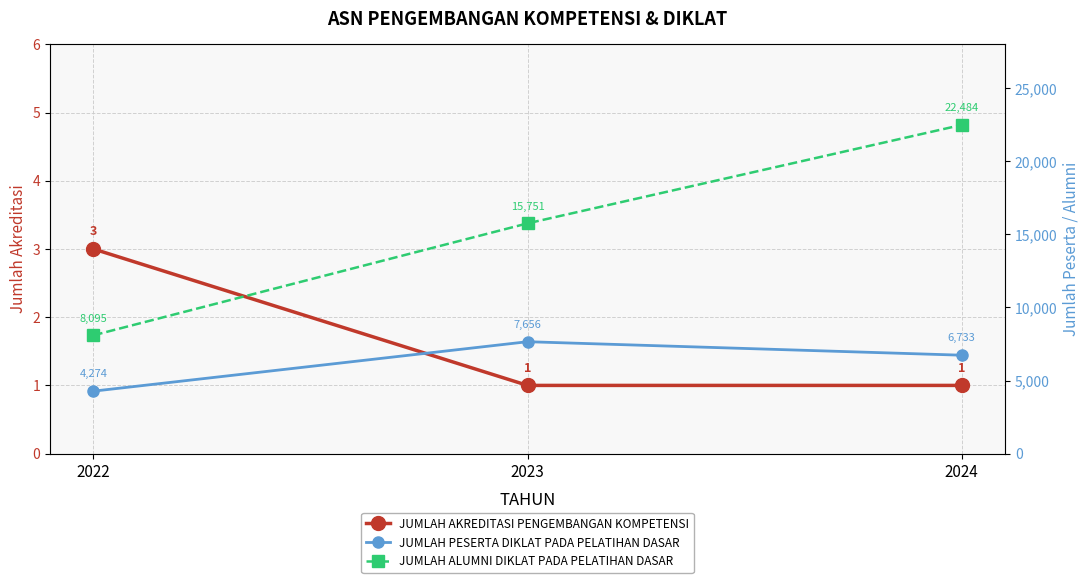

Which category has the highest value across all series?

2024